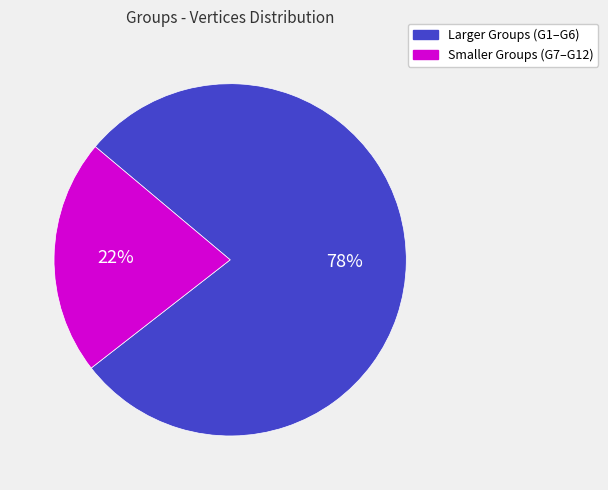

Between Smaller Groups (G7–G12) and Larger Groups (G1–G6), which is larger?

Larger Groups (G1–G6)